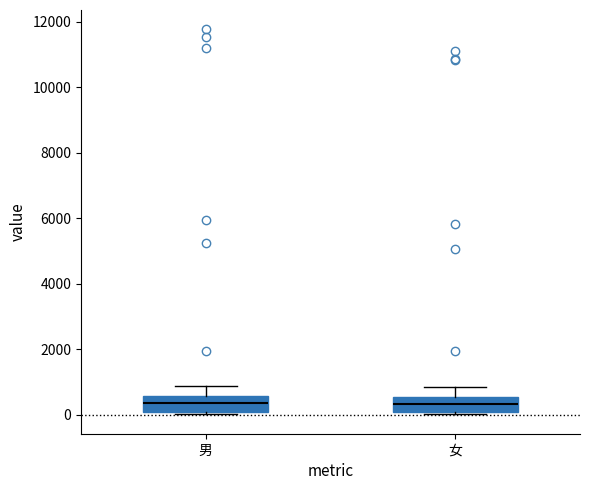

Where is the upper edge of the box for 男 on the y-axis? The values are not printed on the chart, so give them approximately, as read against the axis.

600